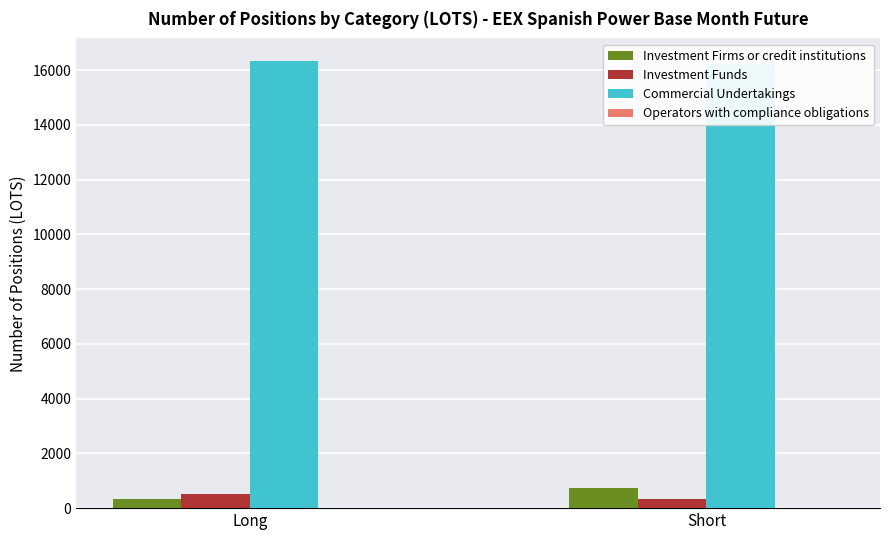

How many groups of bars are there?

2